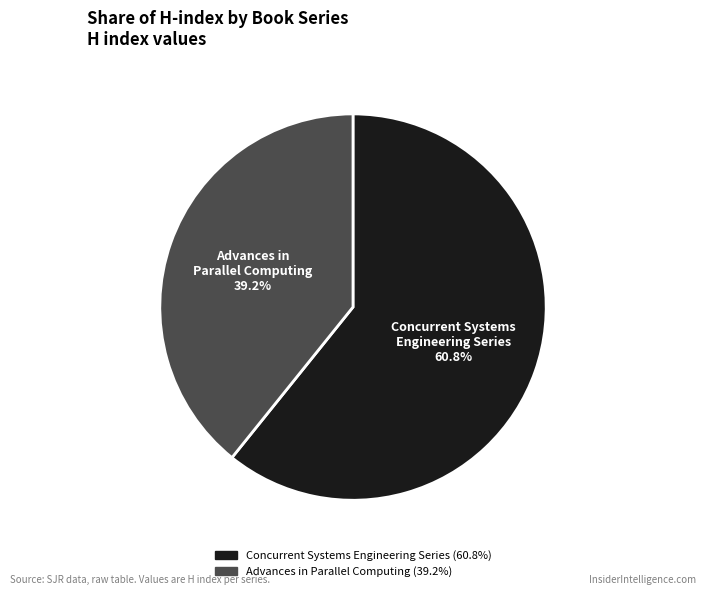

How many segments does this pie chart have?

2